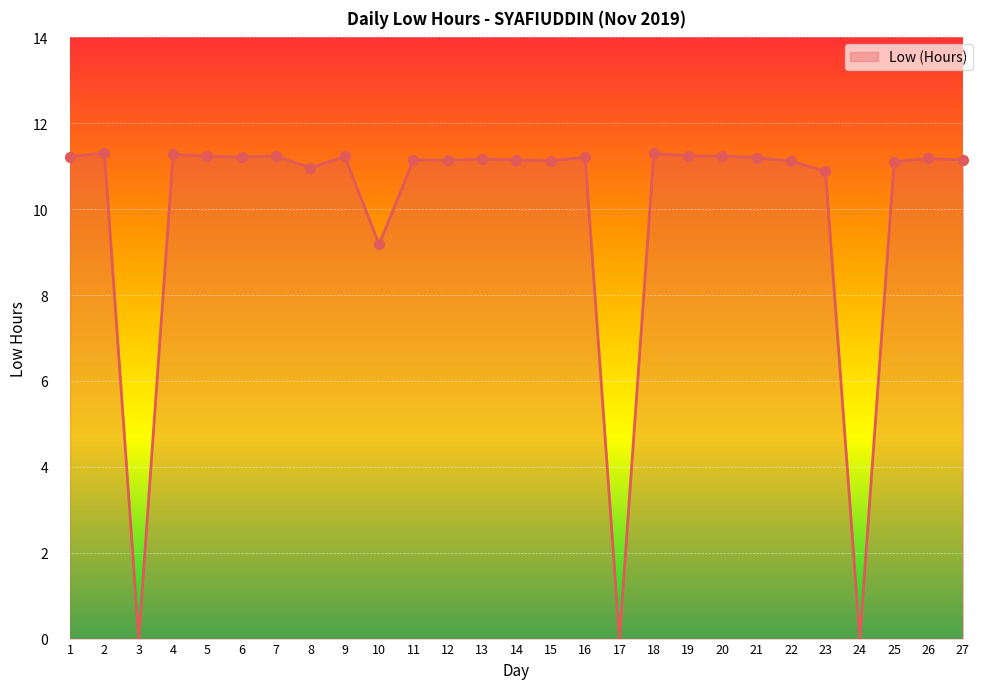

Approximately how many times larger is the value at 1 compared to 25?

1.0